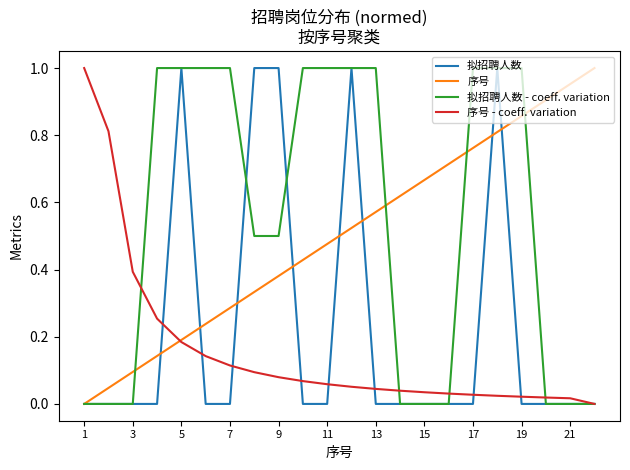

Does the chart display data point markers on the line(s)?

No